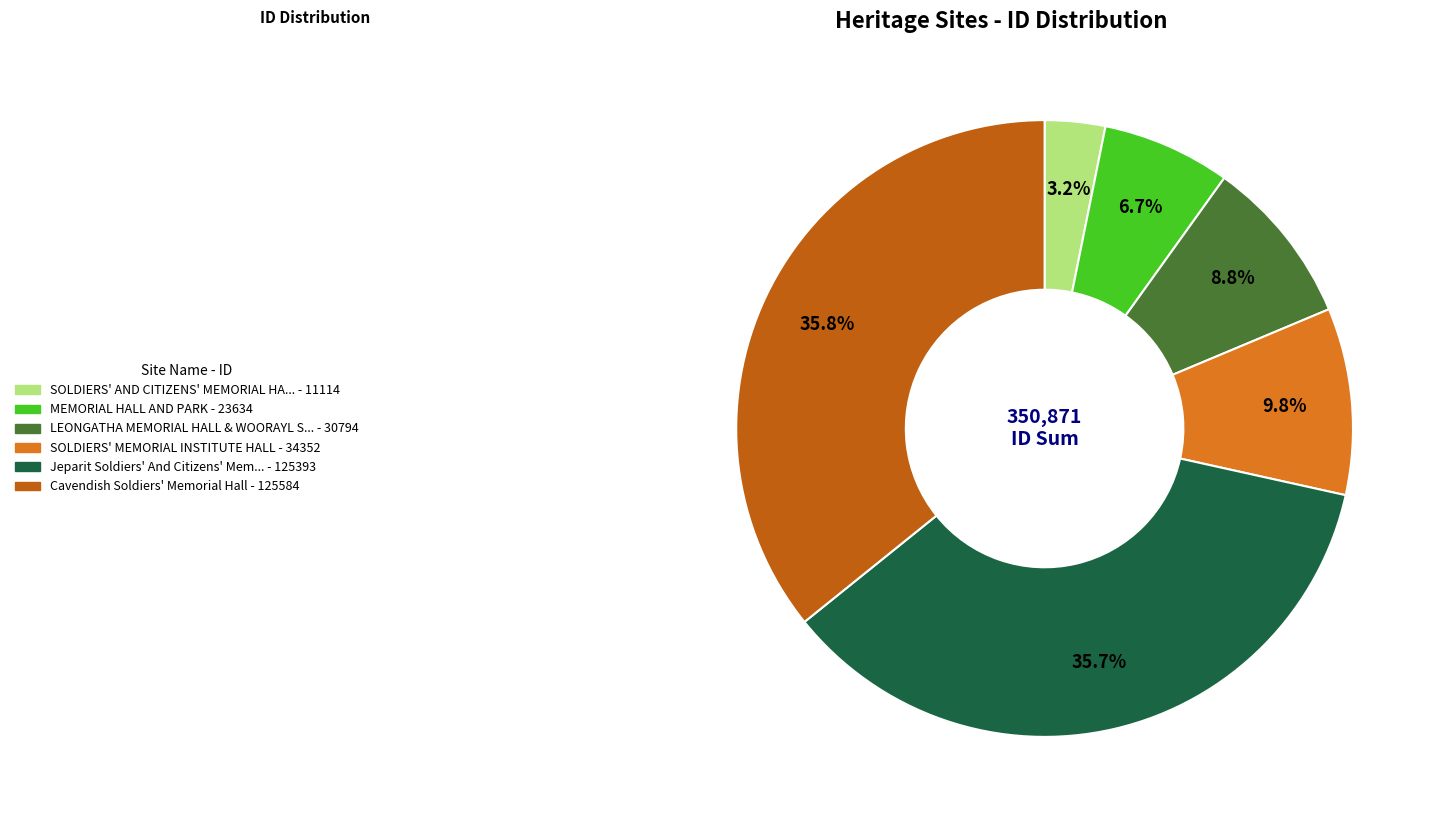

Count the number of slices in the pie.

6